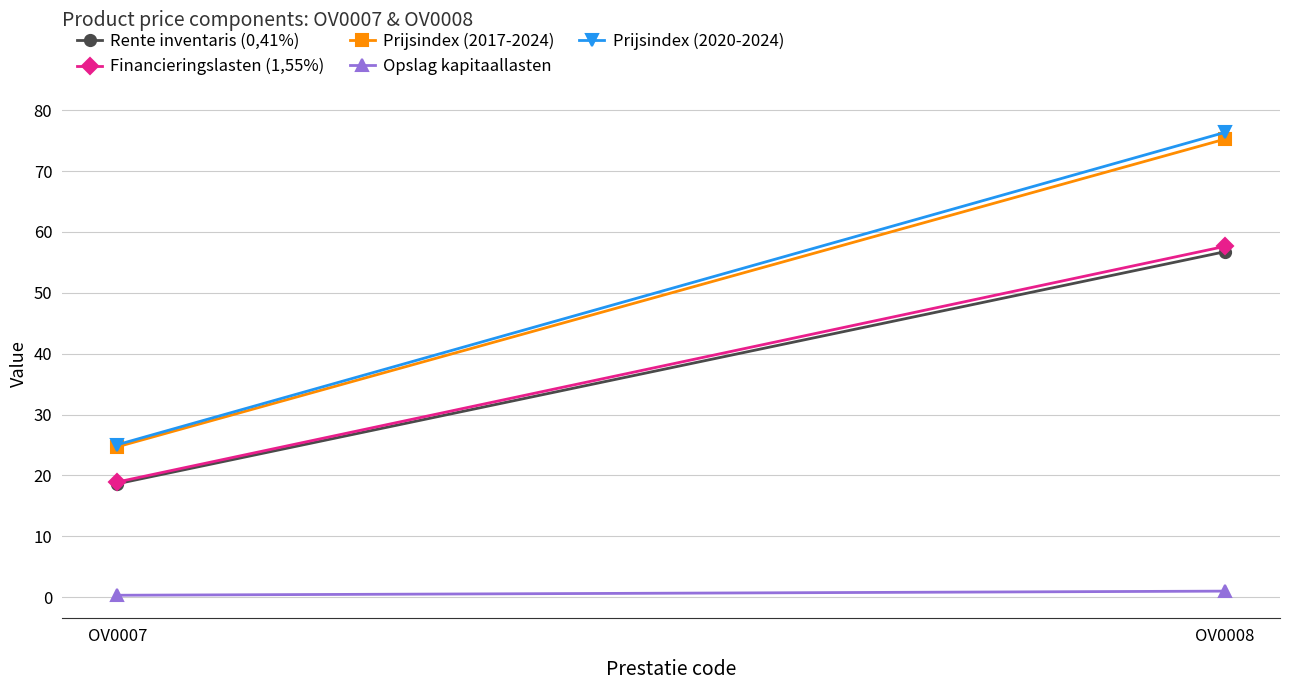

Which series changed the most between OV0007 and OV0008?

Prijsindex (2020-2024)